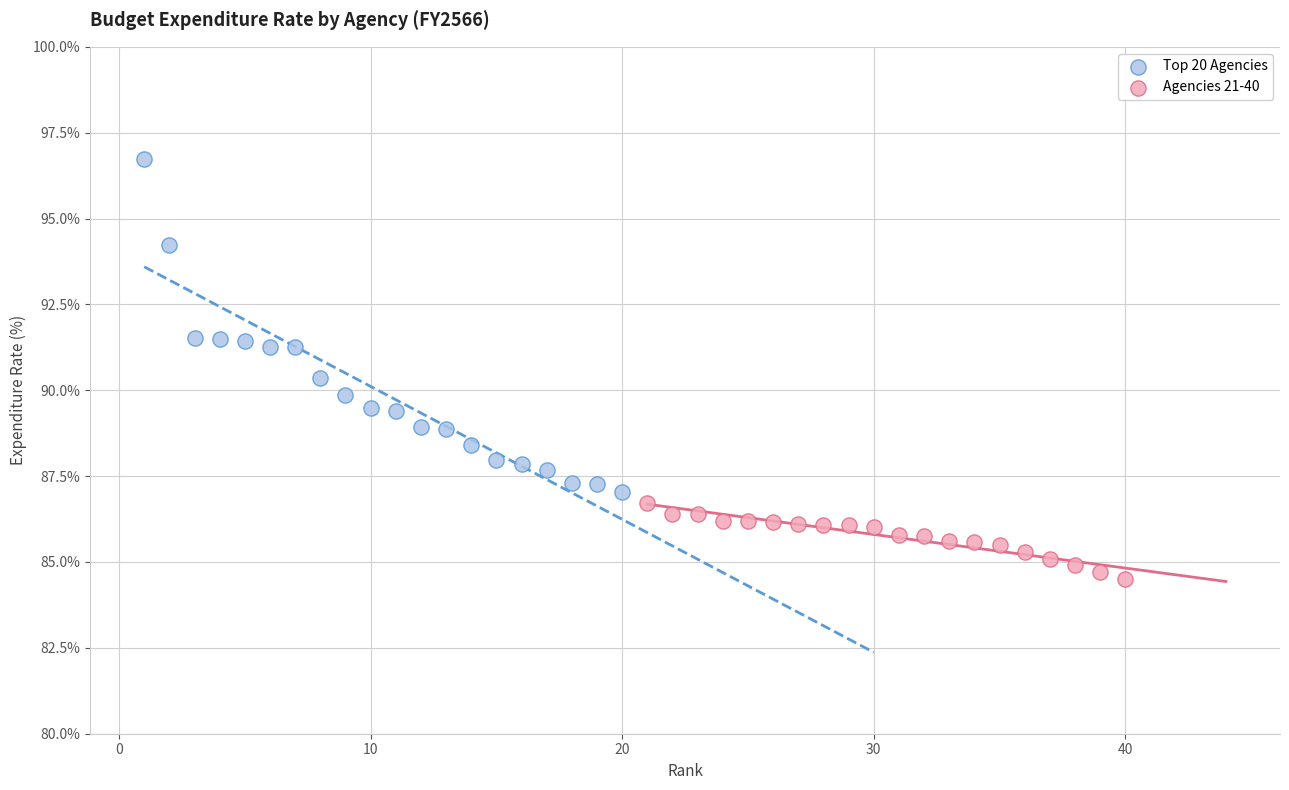

What are all the series names shown in the legend?

Top 20 Agencies, Agencies 21-40